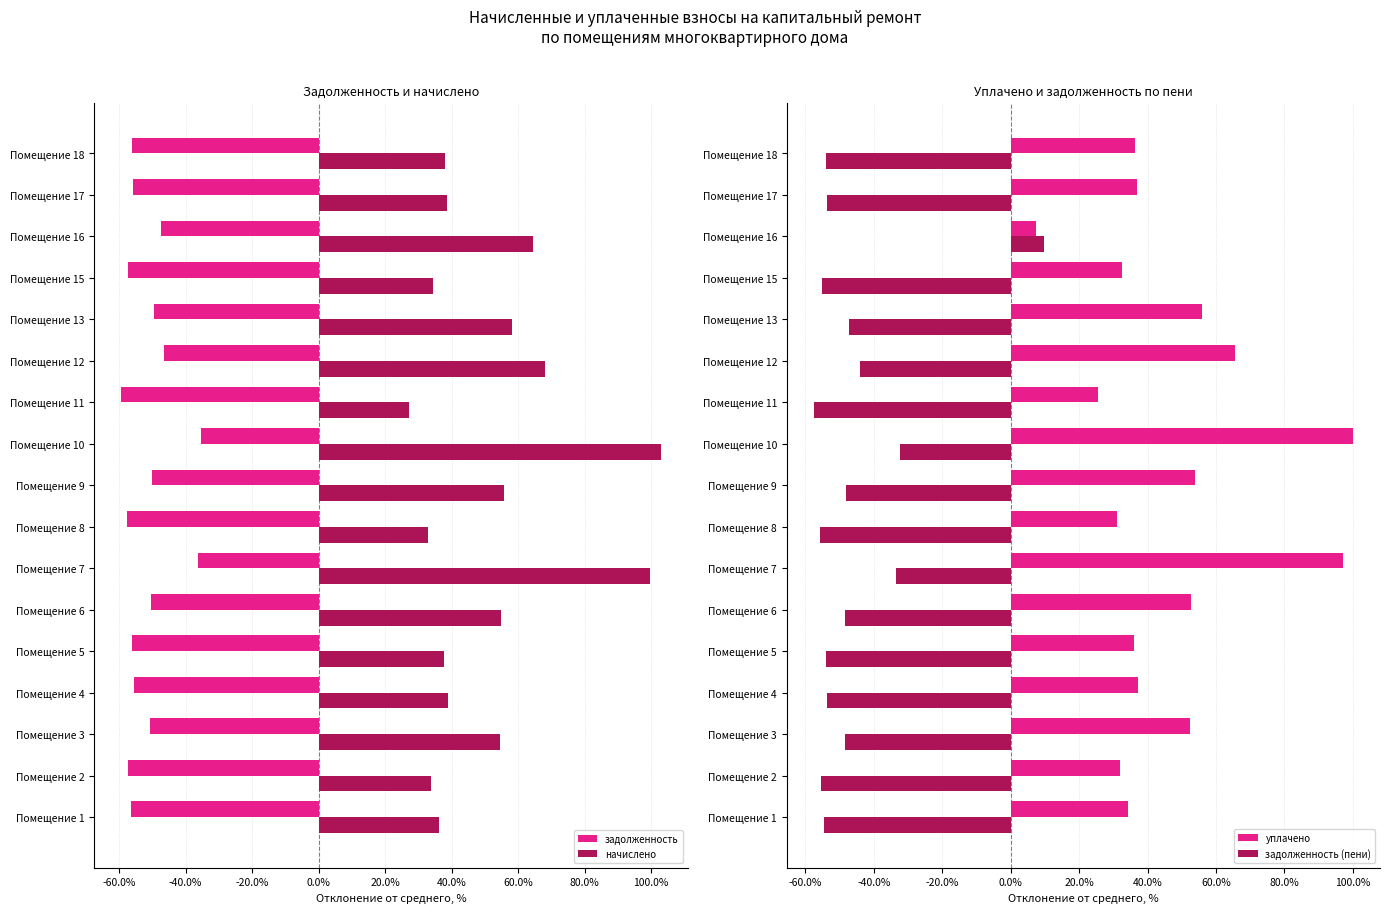

What is the minimum value shown in the chart?

-59.4